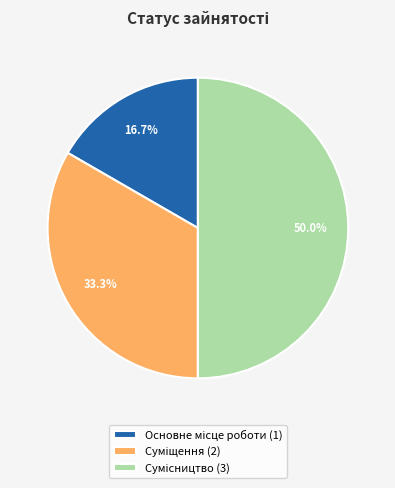

The Основне місце роботи slice represents 17% of the pie. True or false?

True